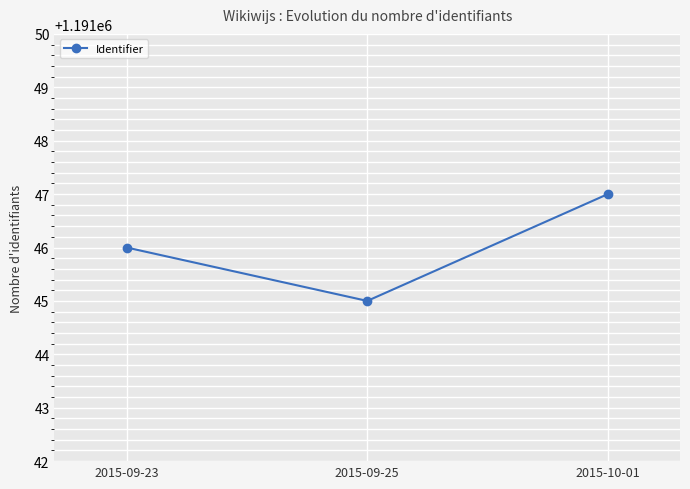

How many series are shown in this chart?

1